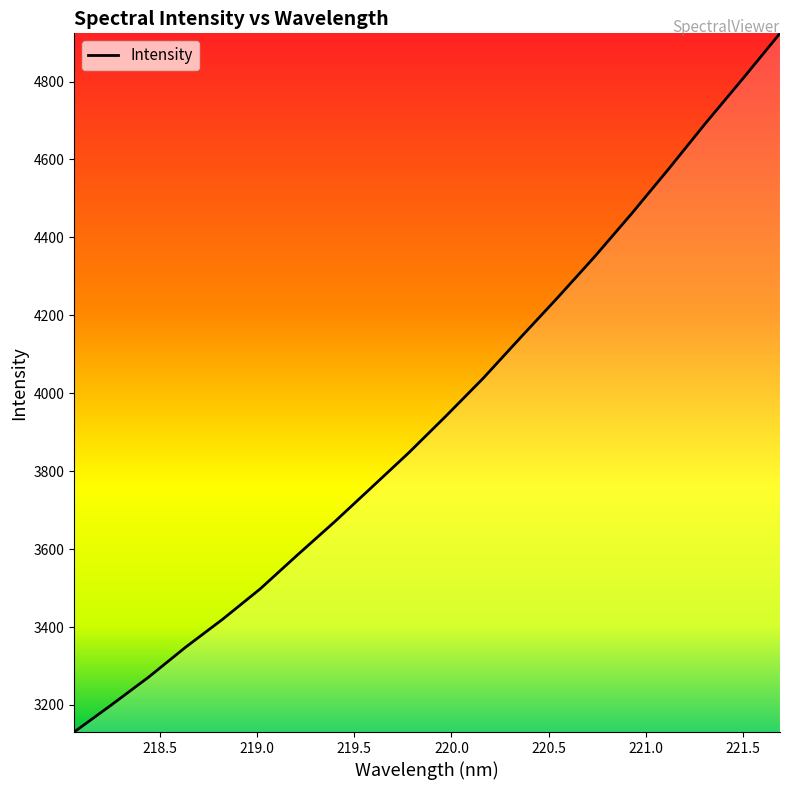

What is the maximum value shown in the chart?

4923.8